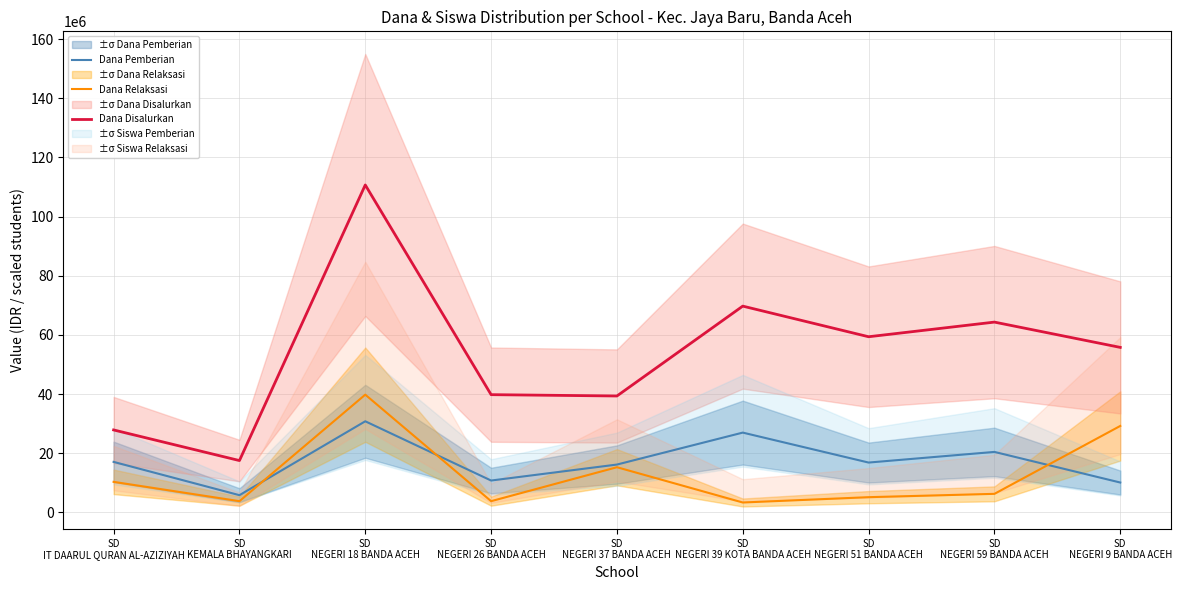

How many lines are shown in the chart?

3